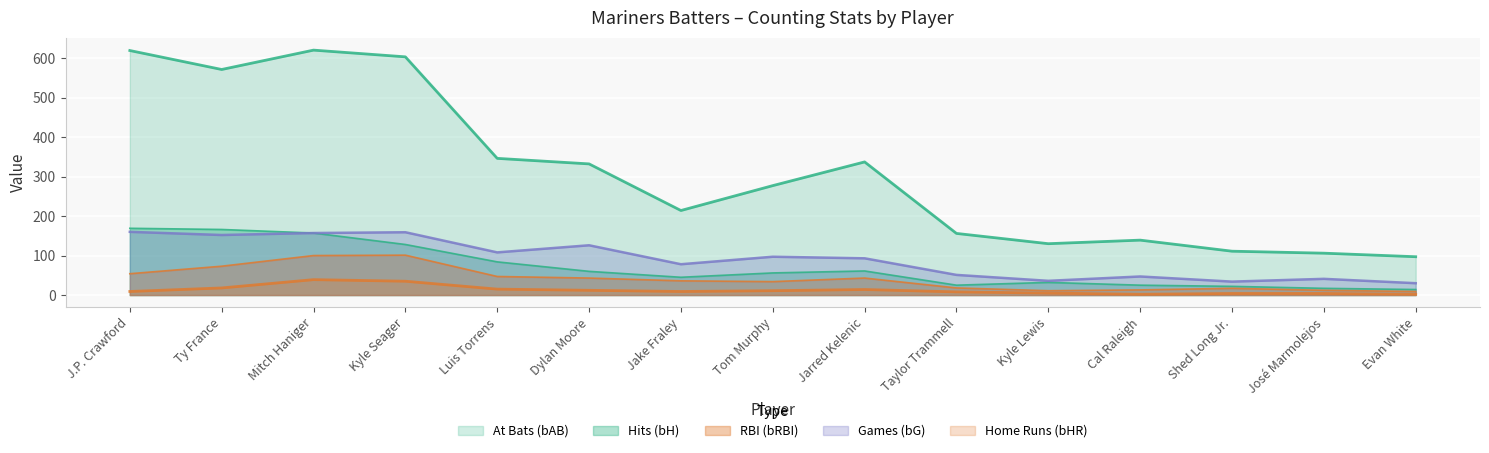

At which category is the sum across all series the highest?

Mitch Haniger